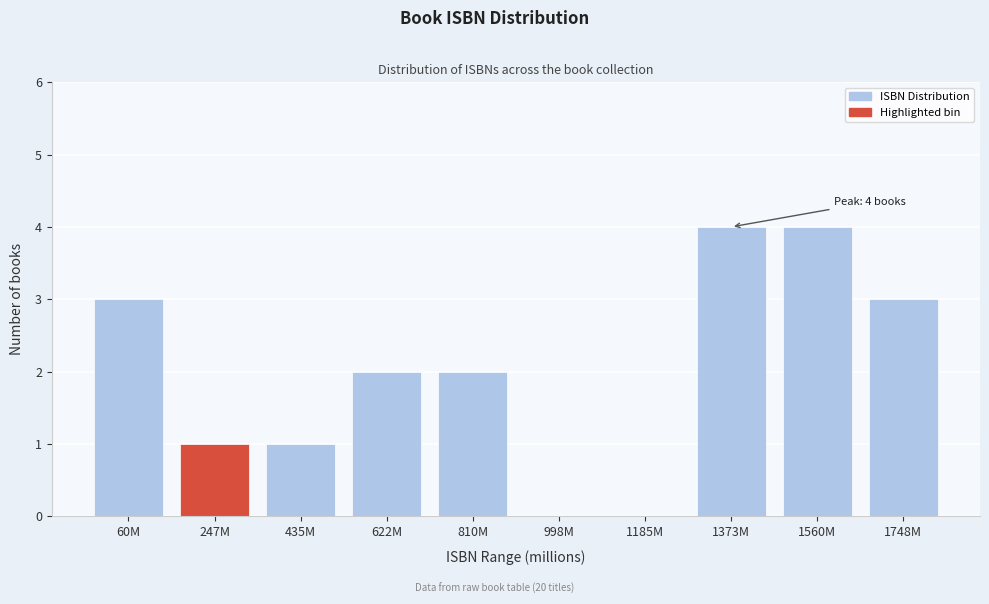

Reading right to left, transcribe all the data shown in this chart.

1748M=3	1560M=4	1373M=4	1185M=0	998M=0	810M=2	622M=2	435M=1	247M=1	60M=3